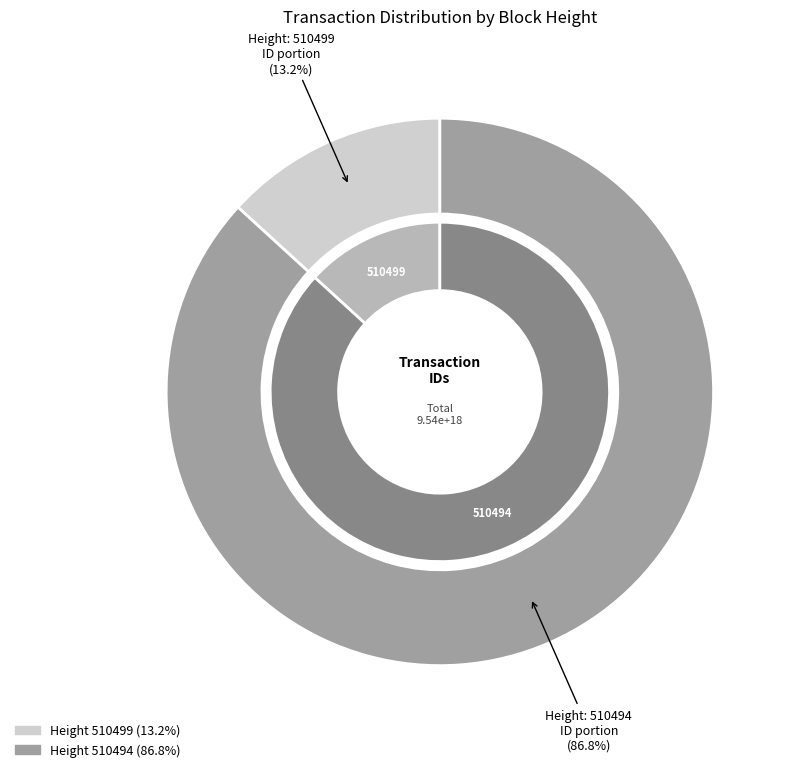

Which category has the smallest portion of the pie?

510499